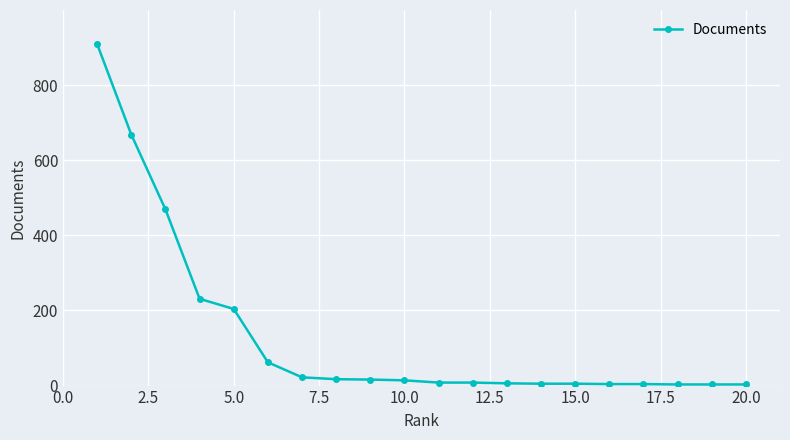

What is the sum of all values?

2661